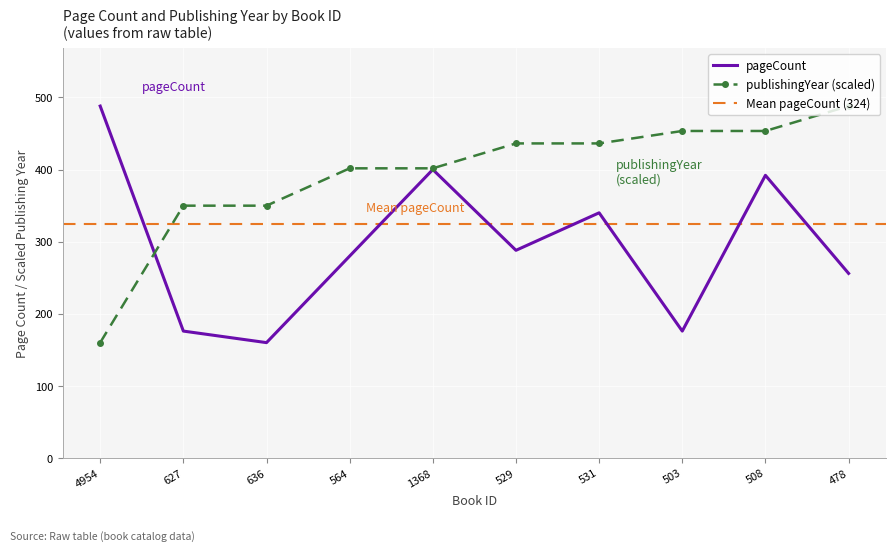

What is the label of the 6th point from the right?

1368